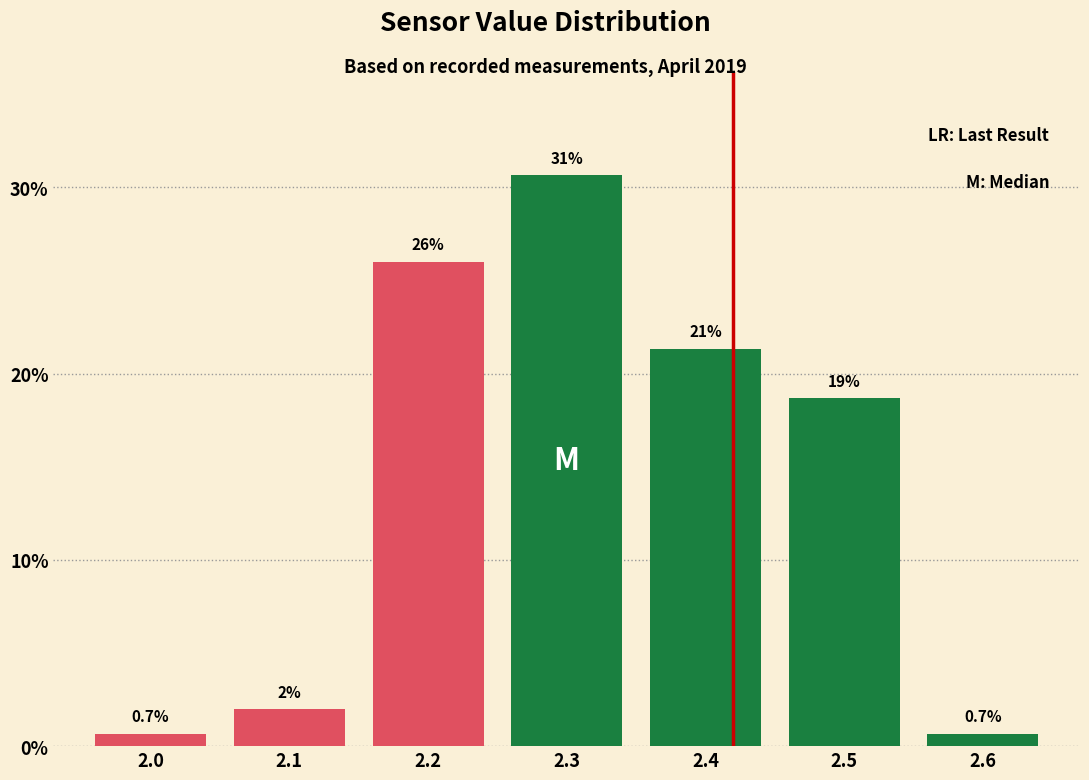

Reading left to right, extract all data points from this chart.

2.0=0.7	2.1=2.0	2.2=26.0	2.3=30.7	2.4=21.3	2.5=18.7	2.6=0.7